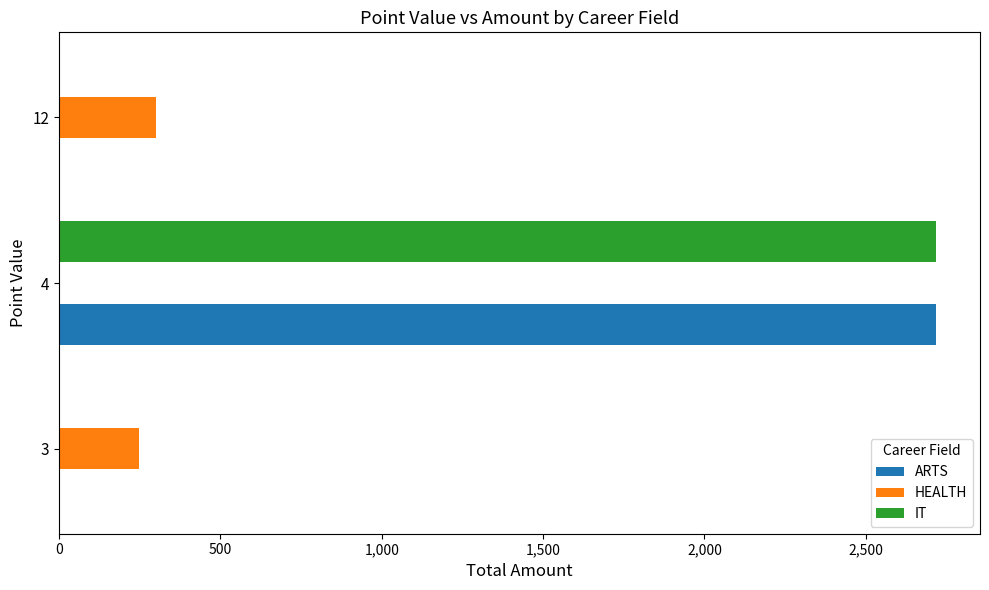

The value of IT at 4 is 4842. True or false?

False